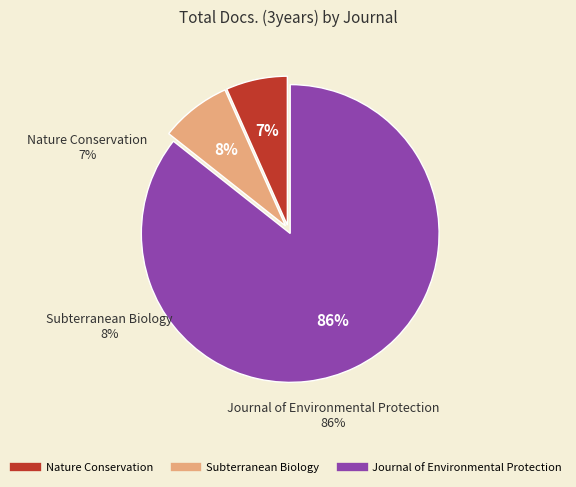

Is there a majority slice in this chart?

Yes